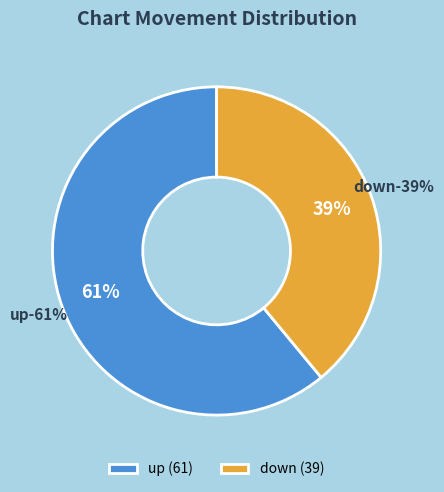

Approximately how many times larger is the value at down compared to up?

0.6